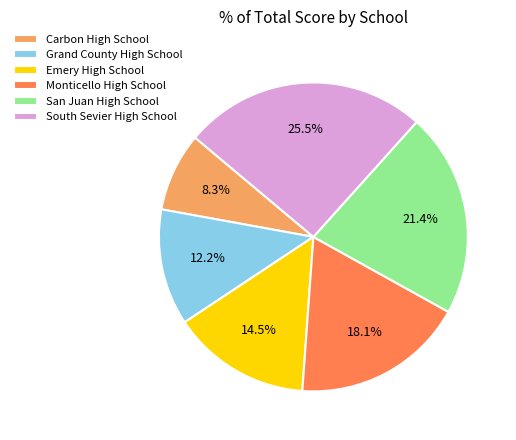

Count the number of slices in the pie.

6